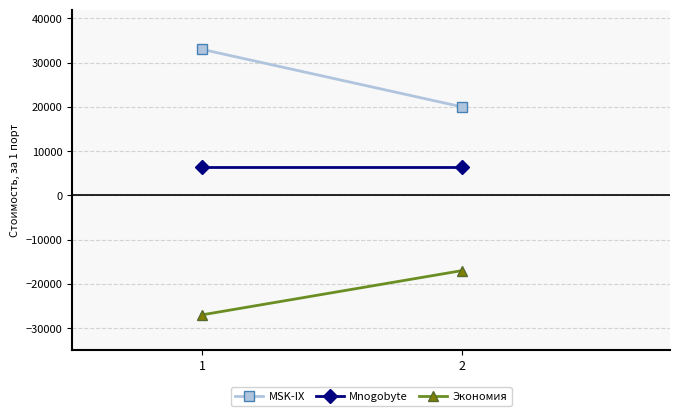

What is the total value across all series at 2?

9500